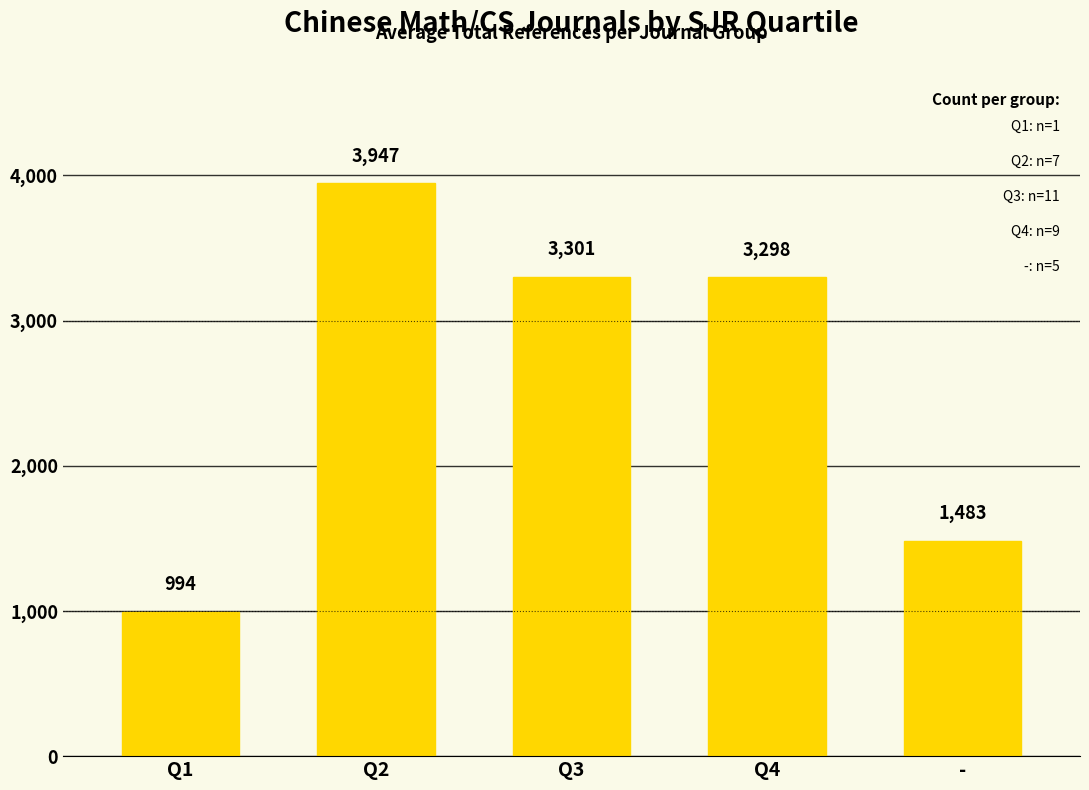

What is the label of the 1st bar from the left?

Q1